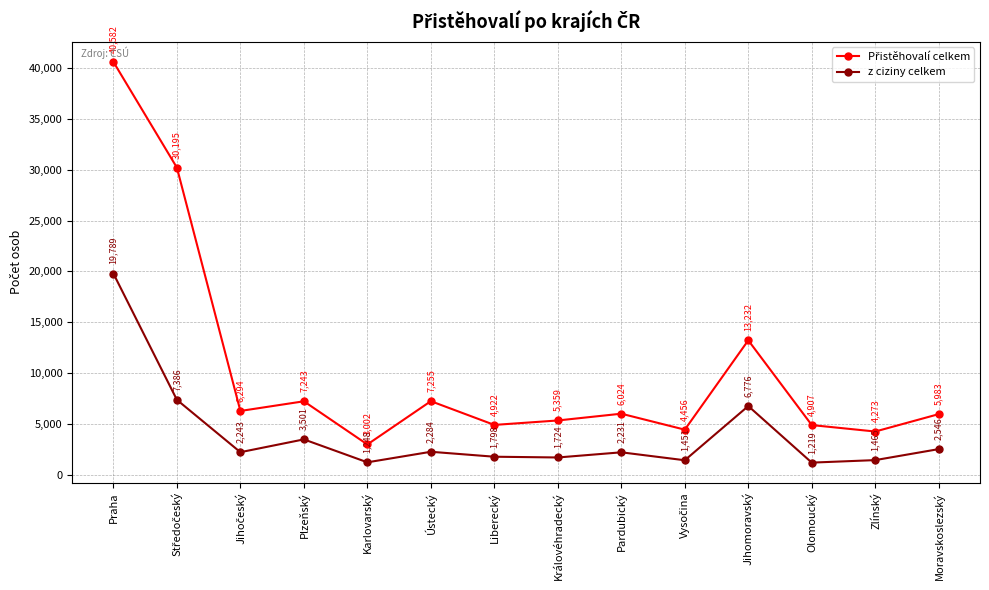

Is it true that z ciziny celkem equals 1465 at Zlínský?

True